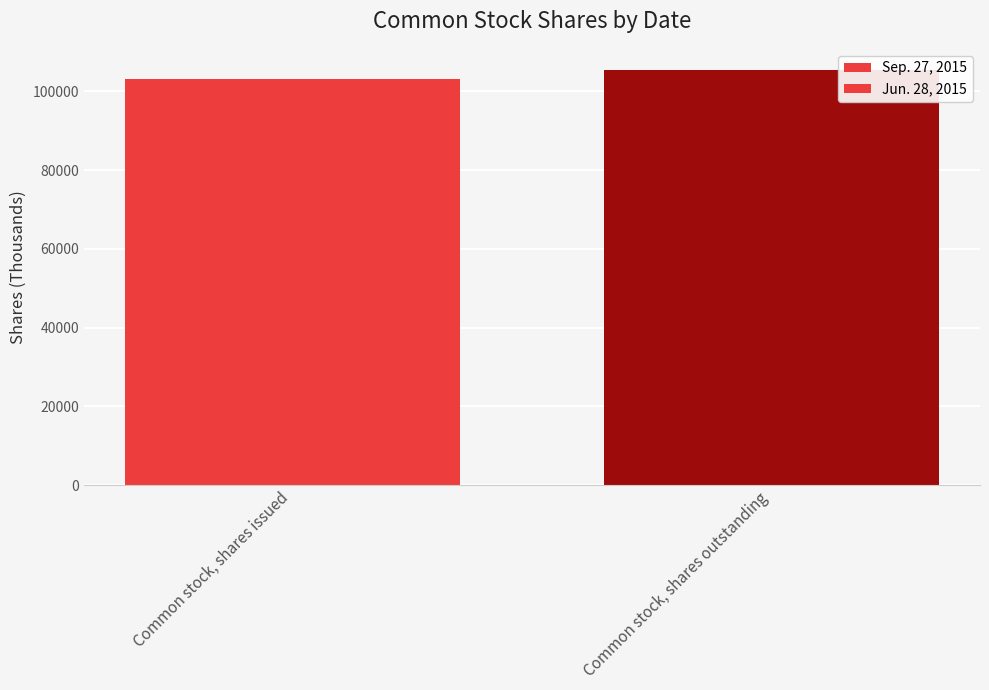

What is the value of the Jun. 28, 2015 bar at the 1st from the left?

103044